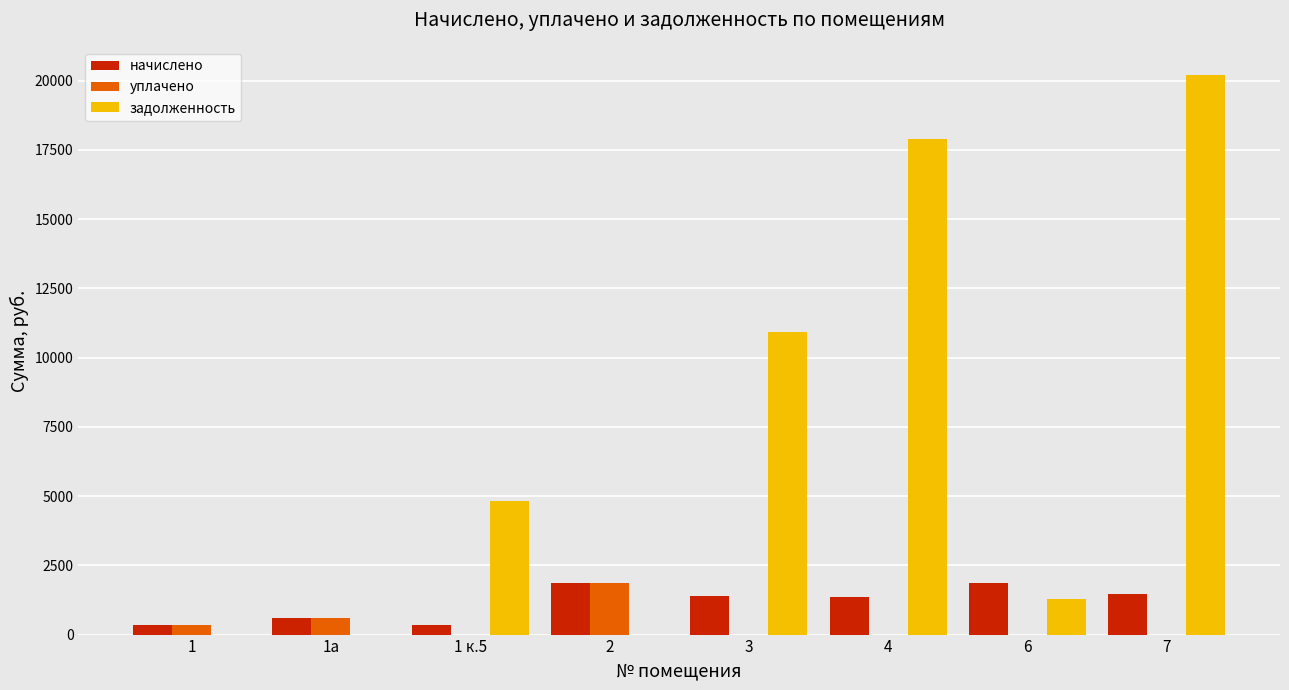

Which series changed the most between 1а and 6?

задолженность